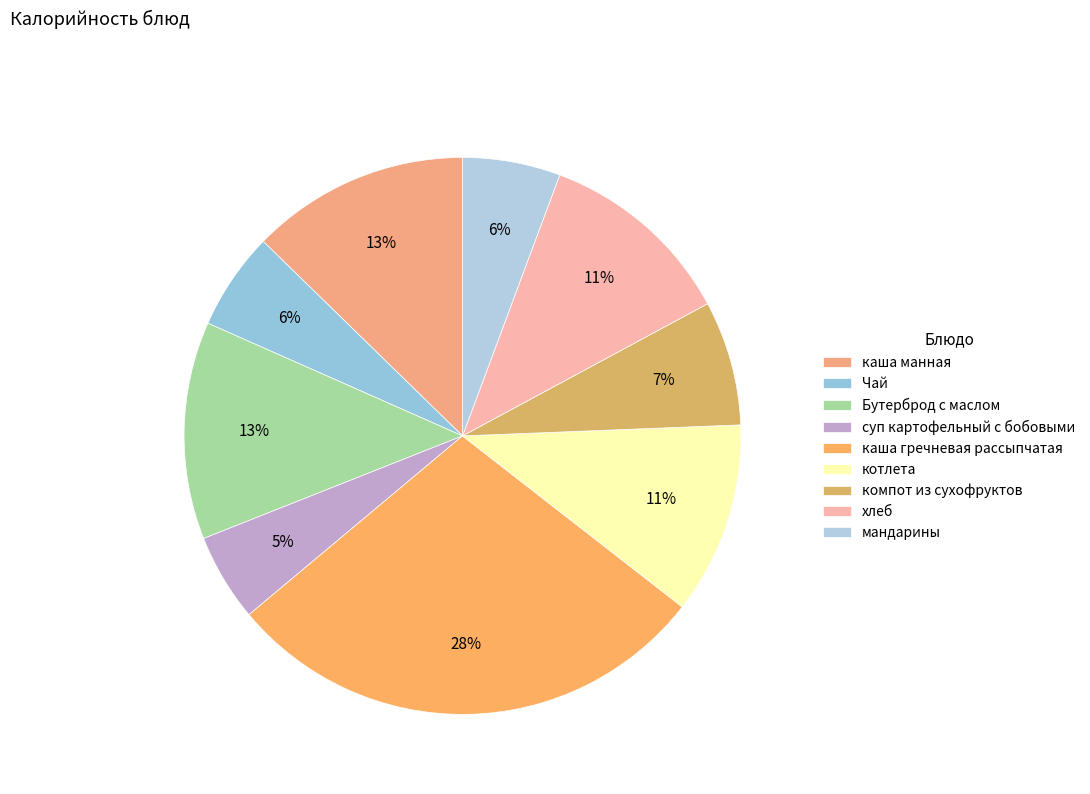

Does Чай account for over 50% of the chart?

No